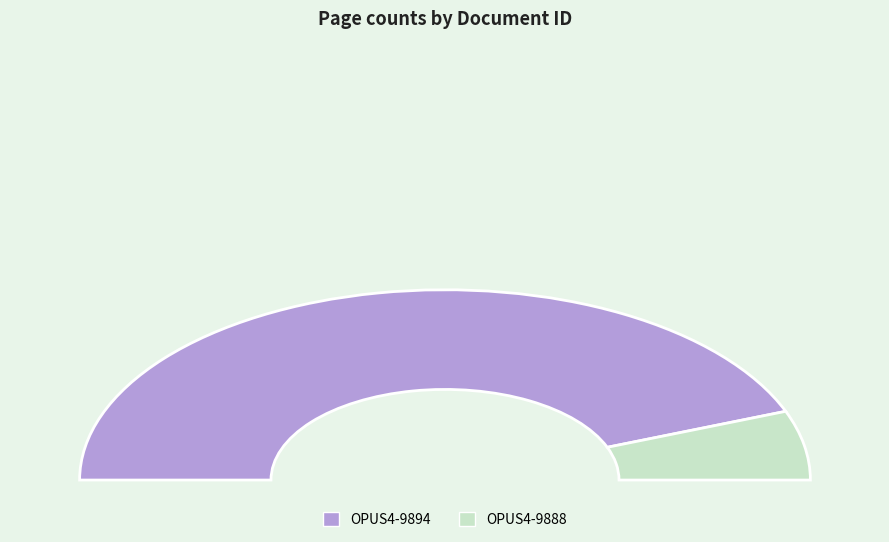

What is the largest slice in the pie chart?

OPUS4-9894